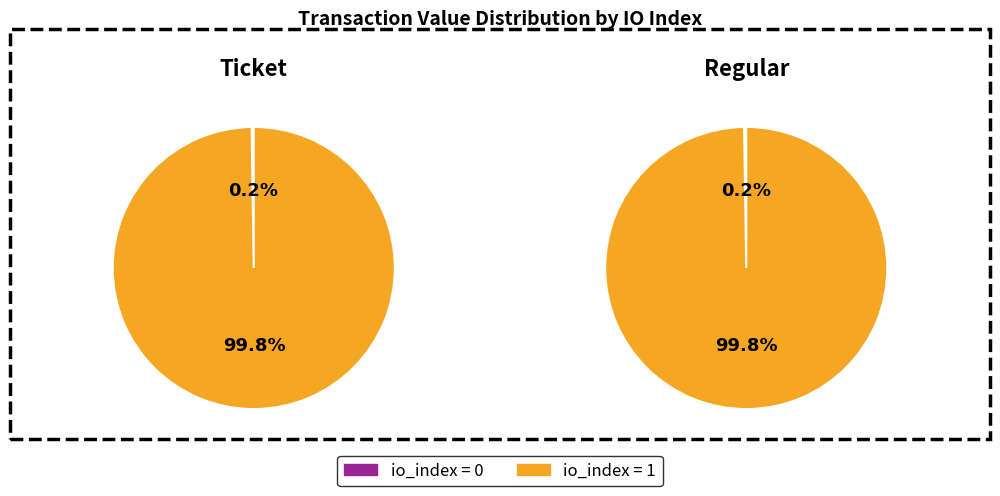

Which slice is the smallest?

io_index=0